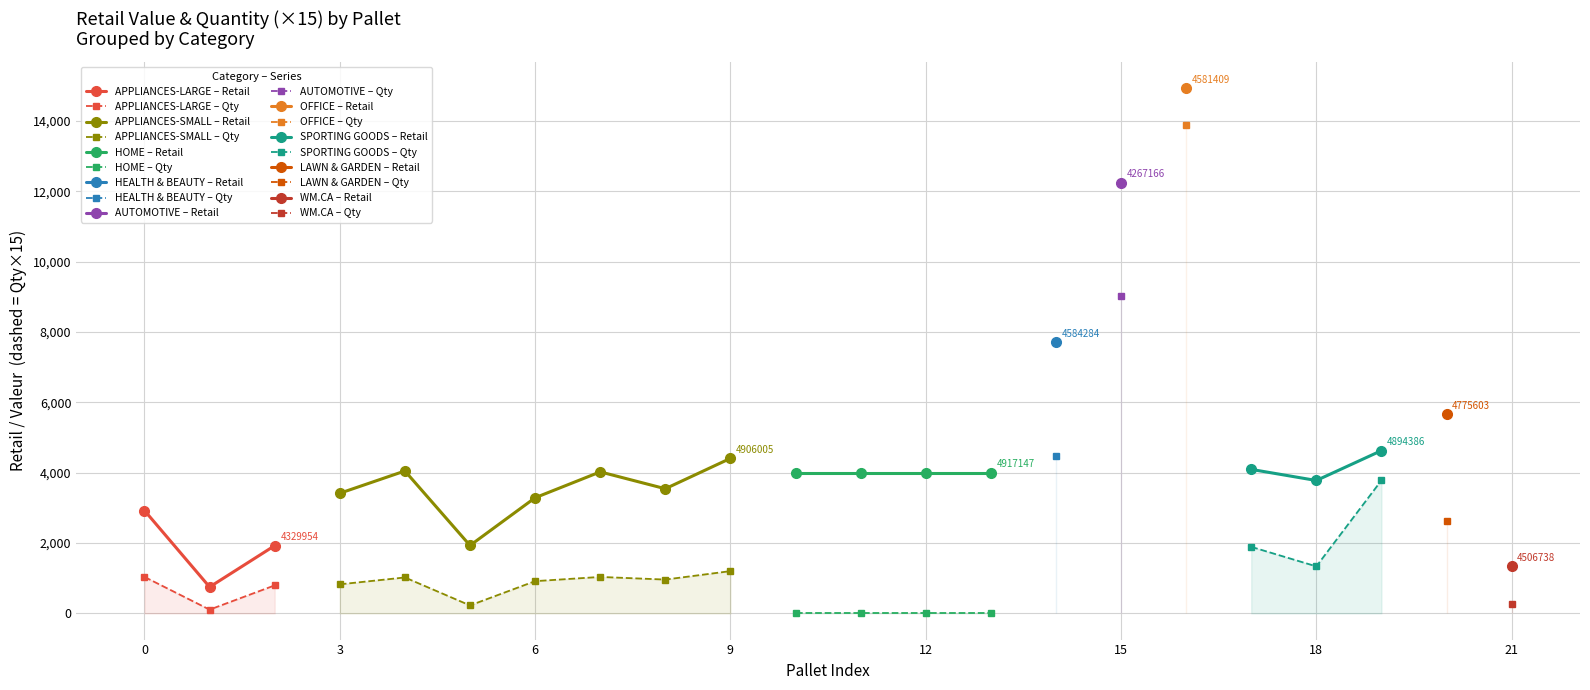

What is the value of the Quantity of items point at the 4th from the left?

55.0